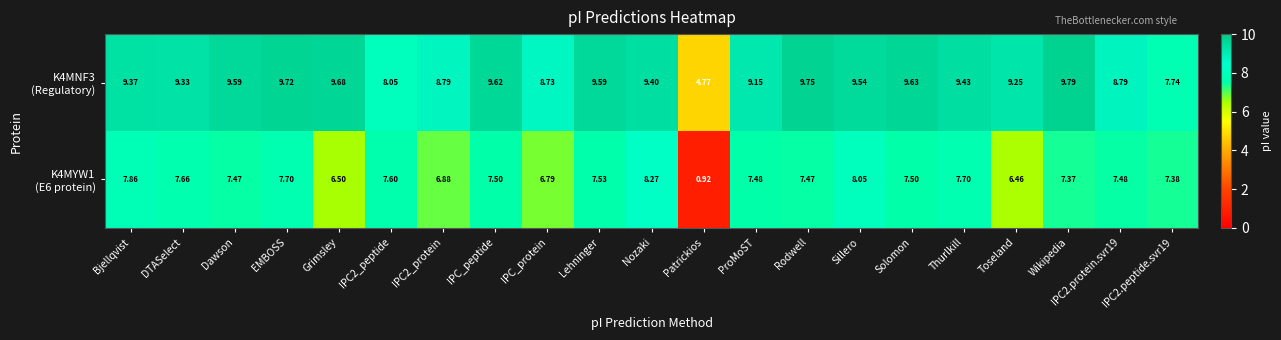

Which category has the lowest value across all series?

Patrickios